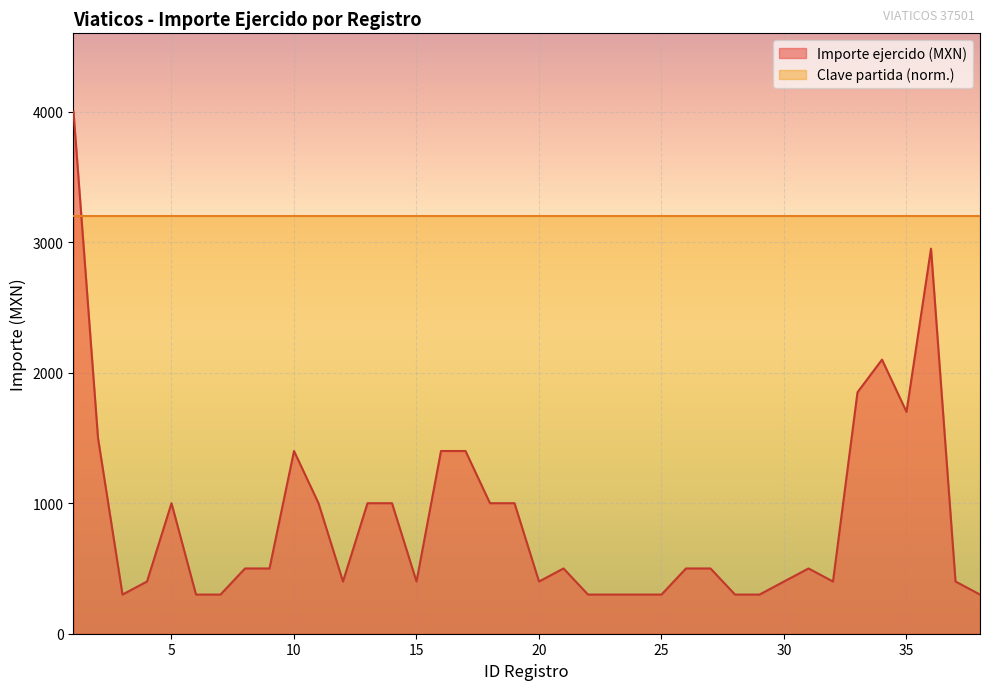

Rank the categories by value from lowest to highest.

3, 6, 7, 22, 23, 24, 25, 28, 29, 38, 4, 12, 15, 20, 30, 32, 37, 8, 9, 21, 26, 27, 31, 5, 11, 13, 14, 18, 19, 10, 16, 17, 2, 35, 33, 34, 36, 1